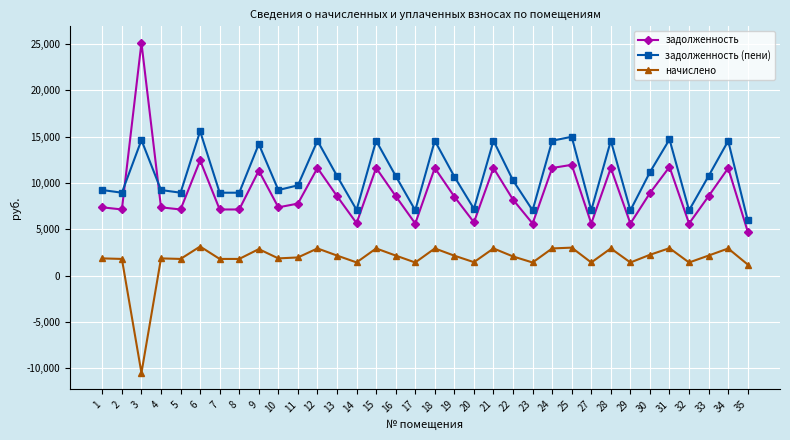

What is the difference between the начислено values at 25 and 9?

158.9